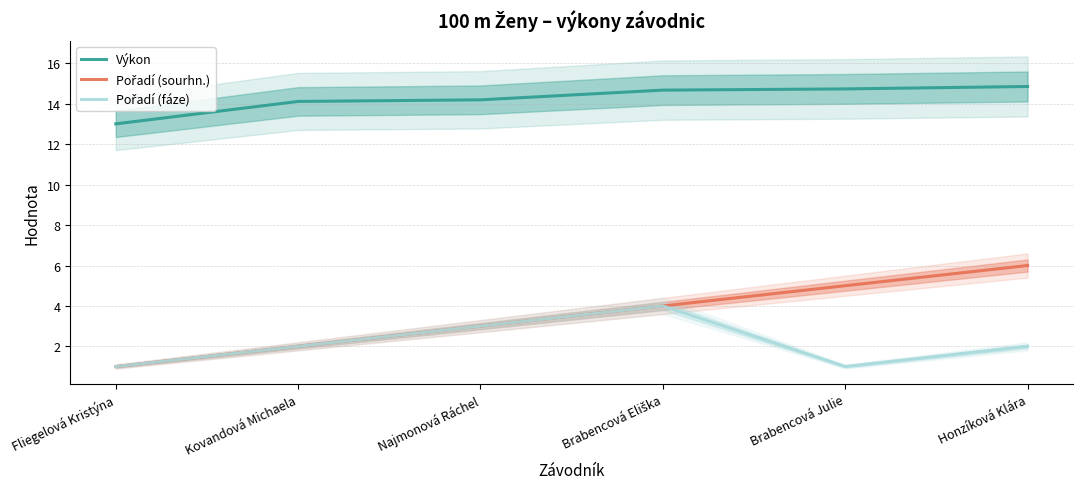

What is the label of the 6th point from the left?

Honzíková Klára